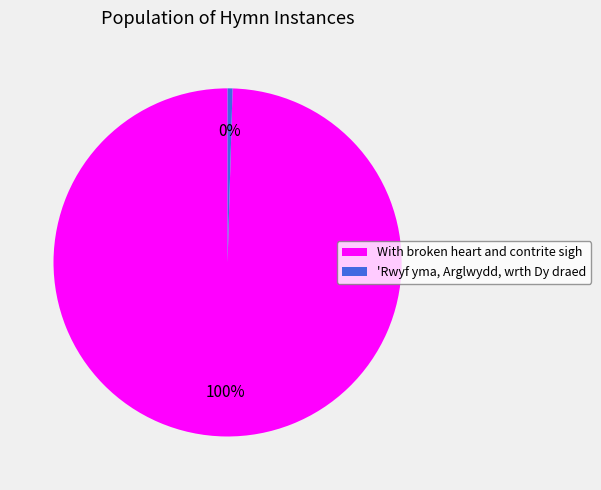

What is the largest slice in the pie chart?

With broken heart and contrite sigh